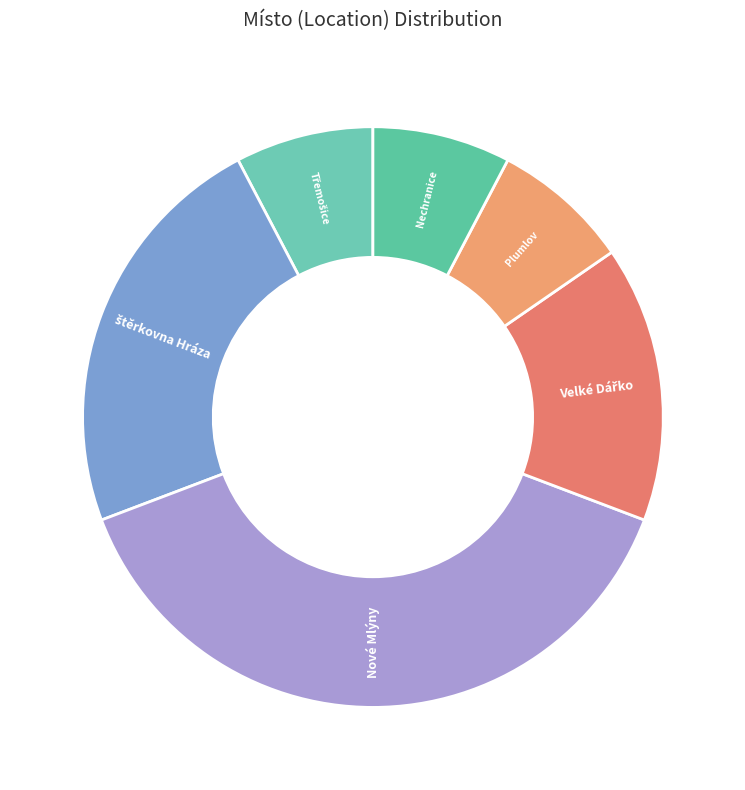

Which slice is the largest?

Nové Mlýny